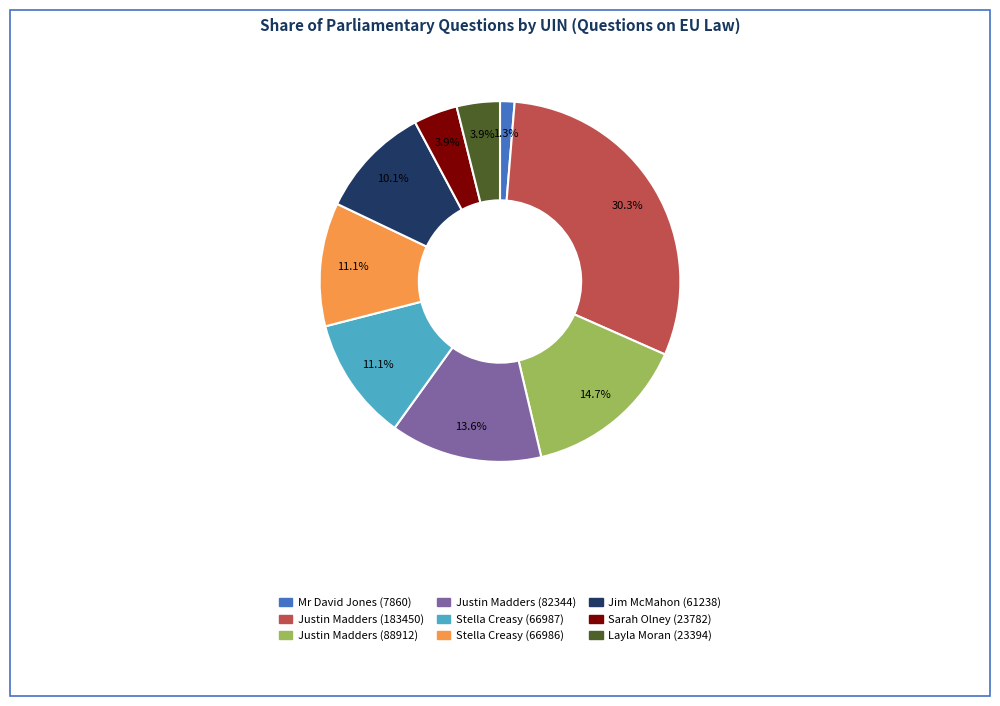

Which slice is the largest?

Justin Madders (183450)